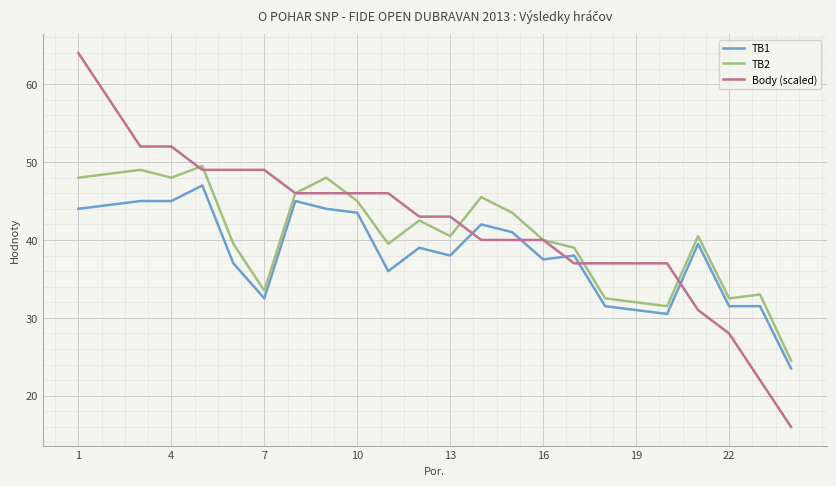

What is the lowest value of the TB2 series?

24.5